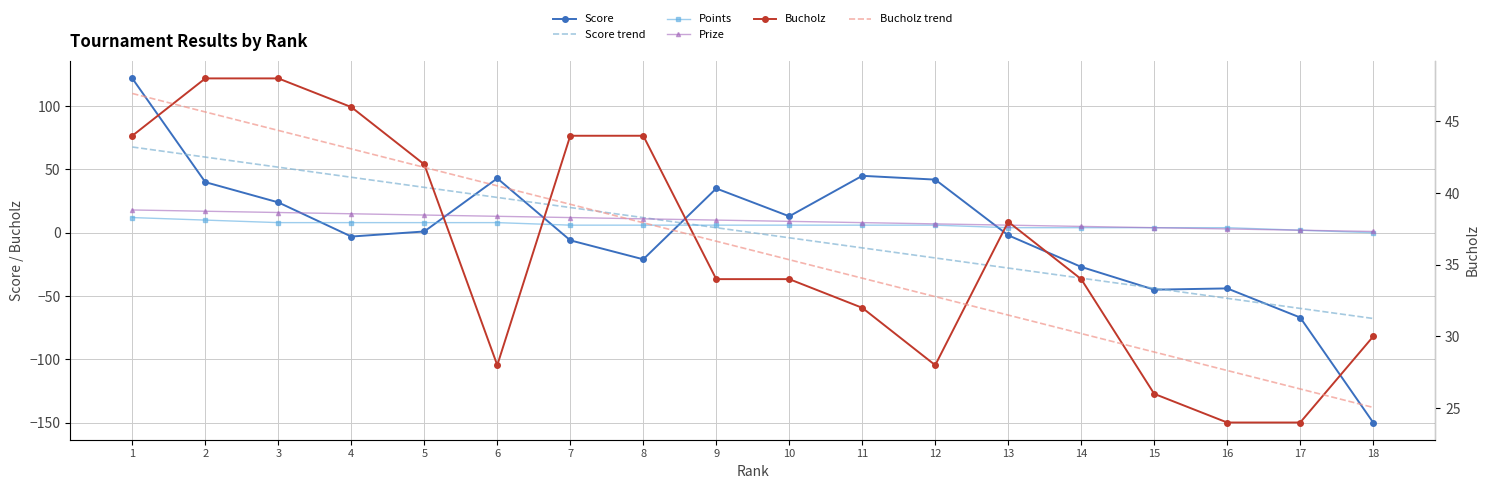

What is the total value across all series at 12?

95.8